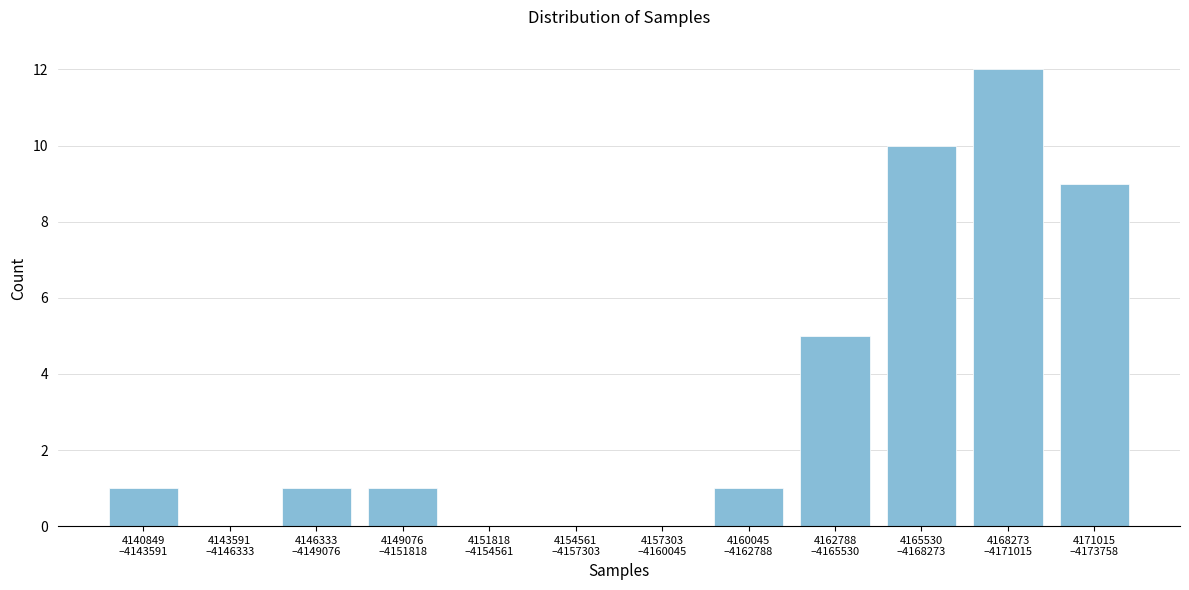

What is the sum of all values?

40